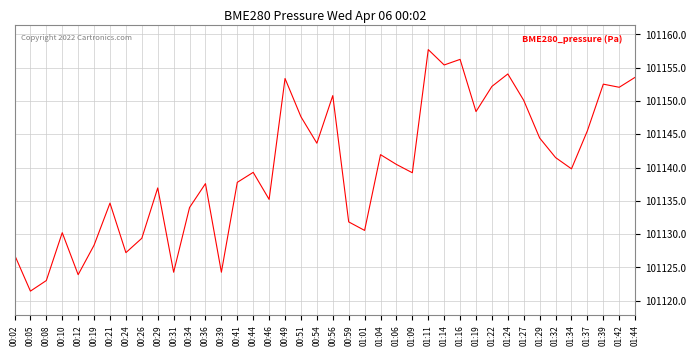

How many interior local valleys (lower than both neighbors) does the data have?

13